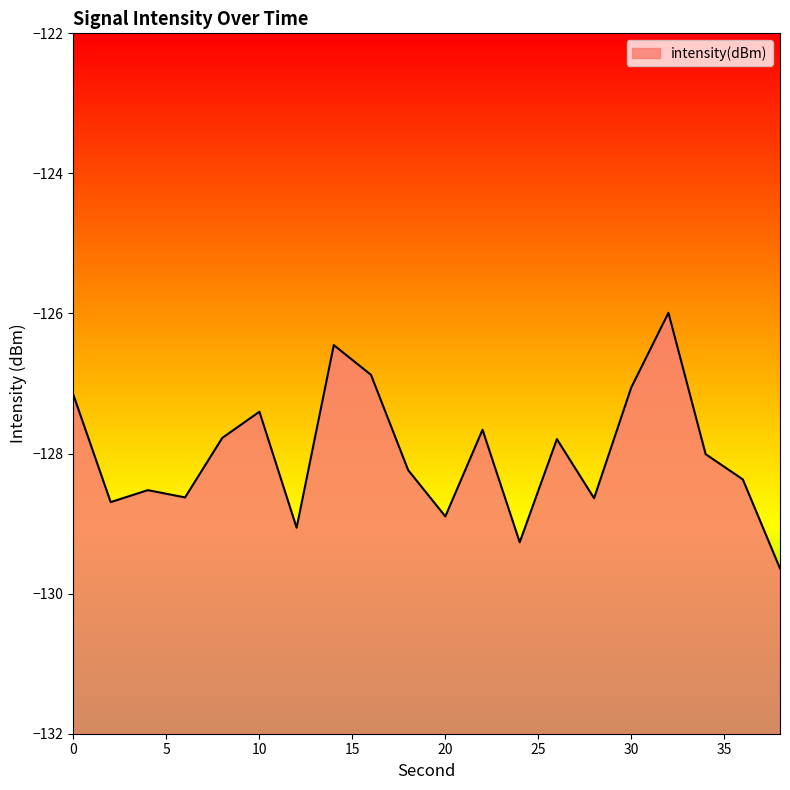

Does the chart display data point markers on the line(s)?

No